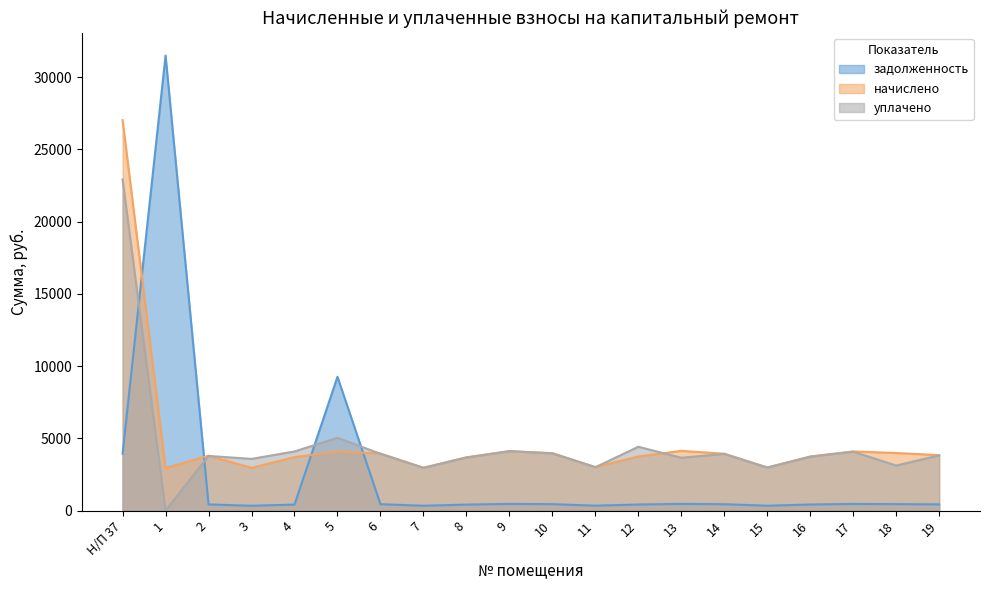

What is the difference between the maximum and minimum values in the уплачено series?

22921.0